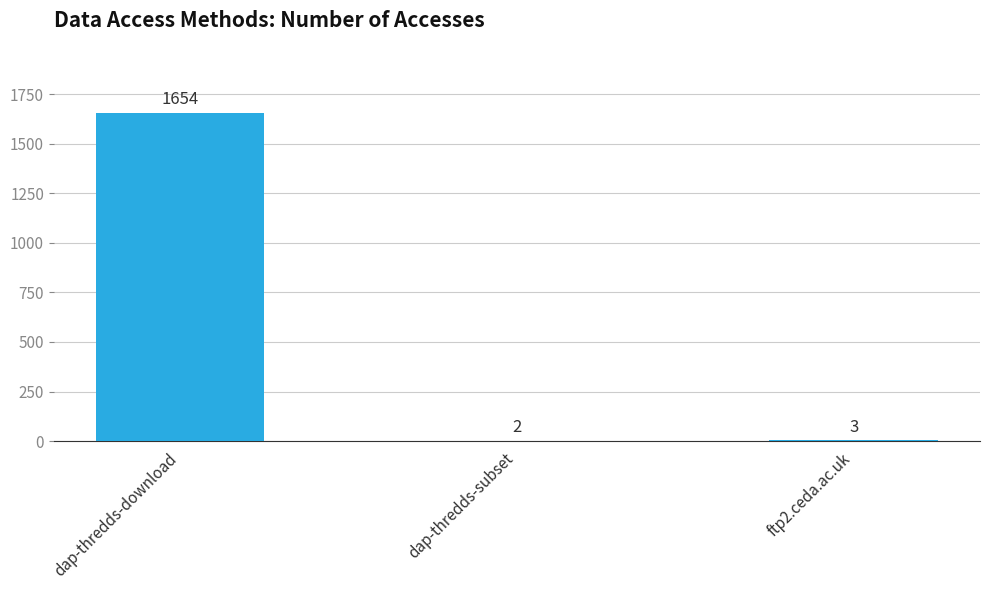

True or false: the data shows 2 at dap-thredds-subset.

True